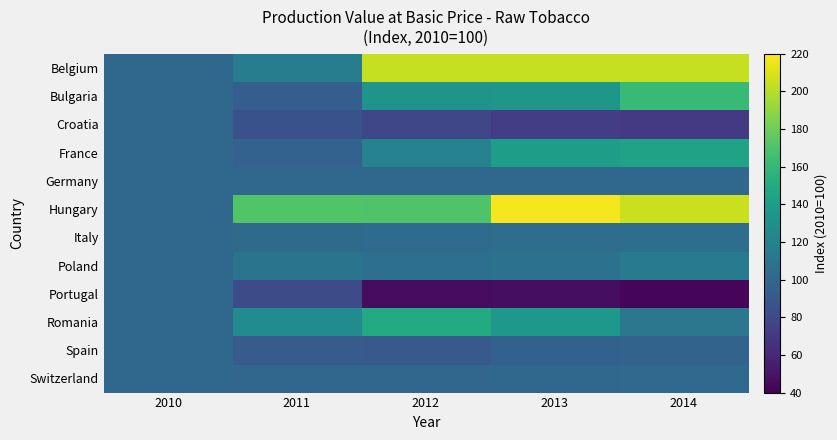

At how many categories does at least one series exceed 104?

4